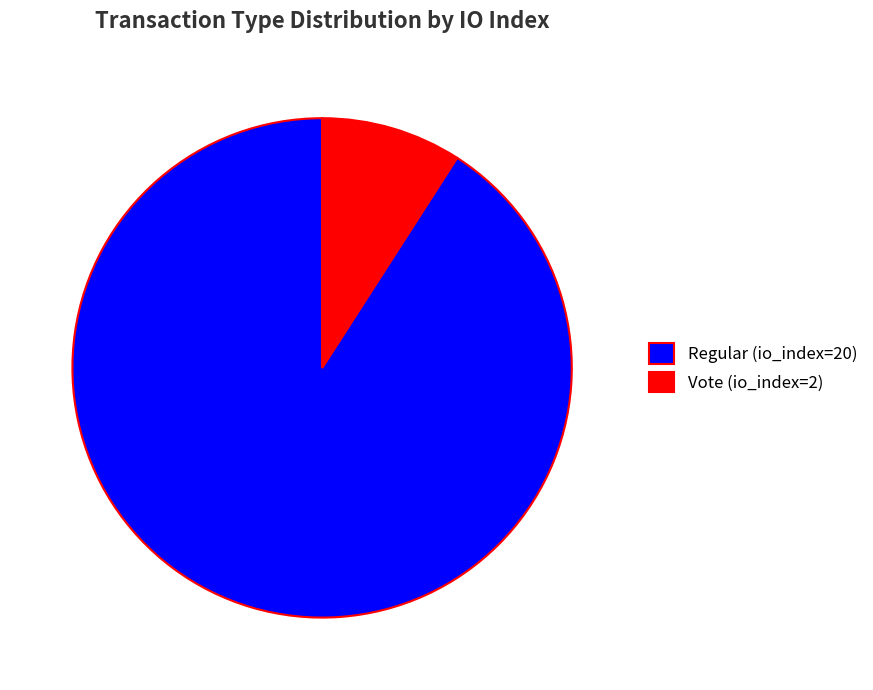

Is it true that Vote (io_index=2) is 18% of the pie?

False